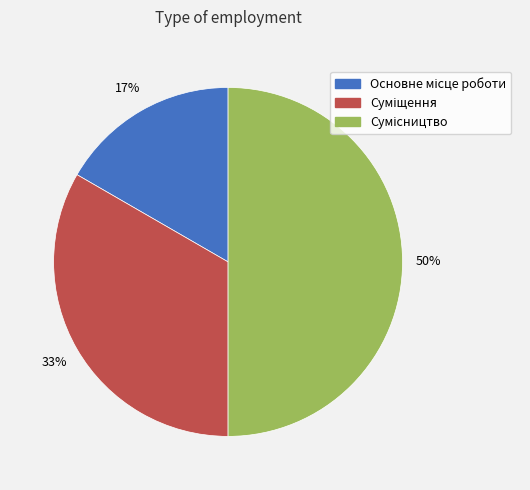

To the nearest percent, what is the difference between the largest and smallest slice percentages?

33%